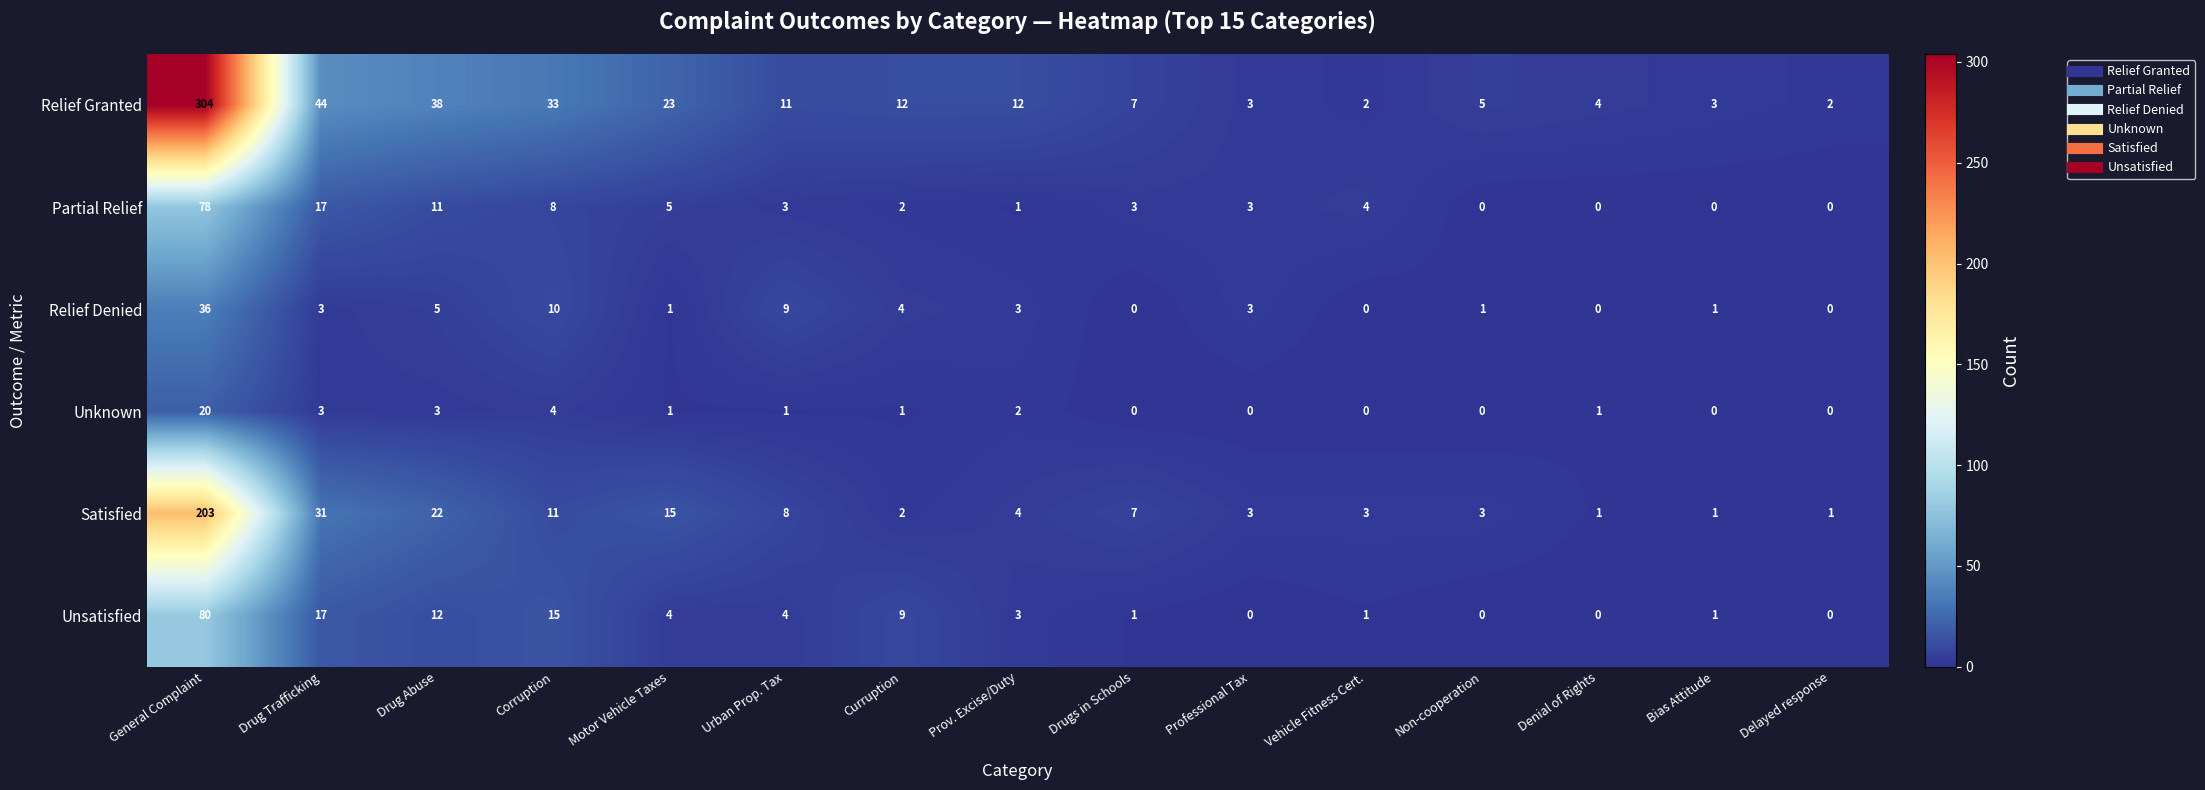

Which series has the largest range (max minus min)?

Relief Granted